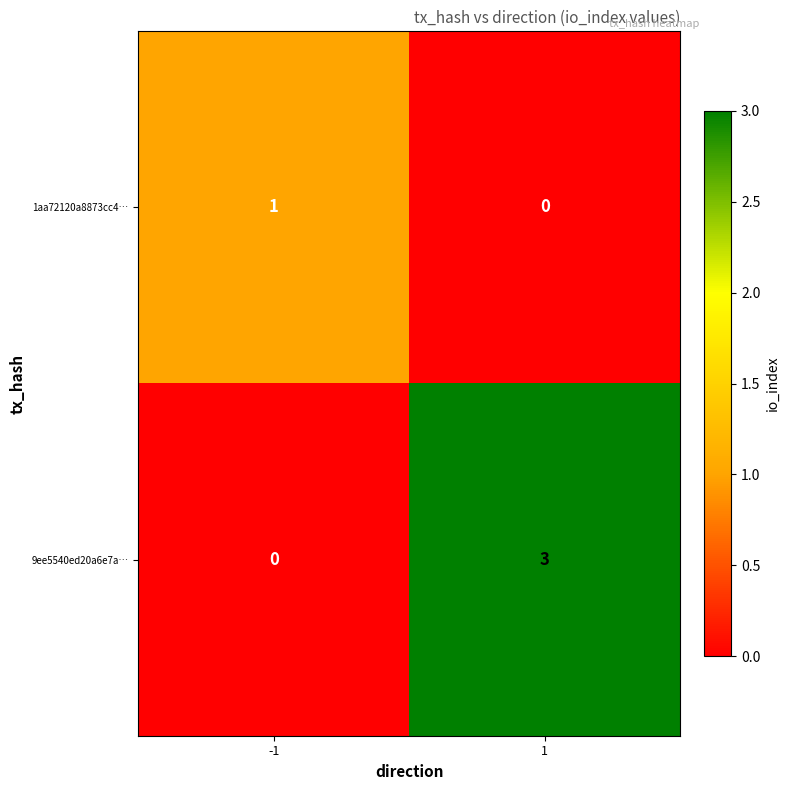

What is the total value across all series at 1?

3